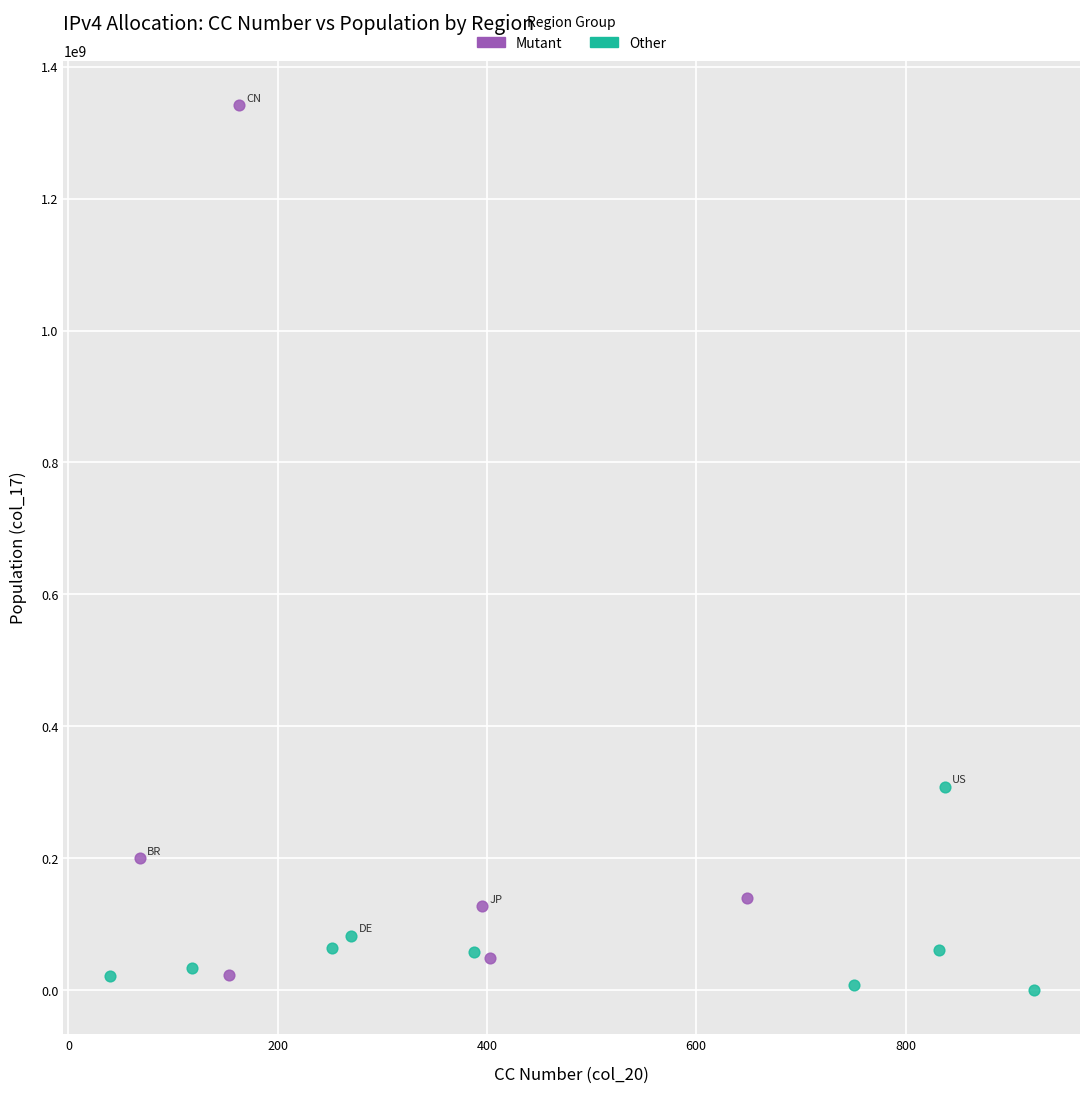

Which series has the widest spread of Y values?

Mutant